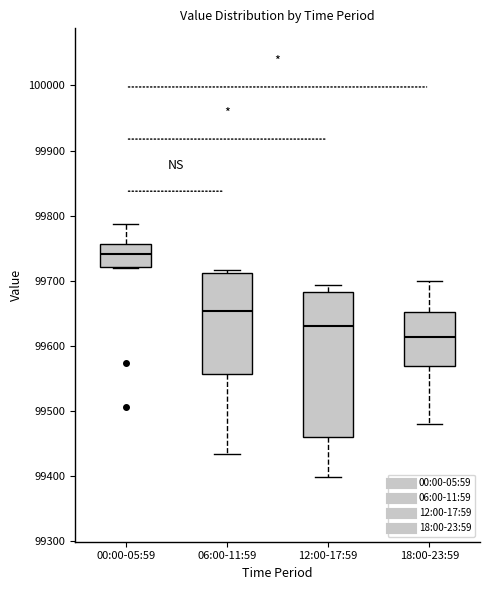

Which box's median line is the lowest?

18:00-23:59